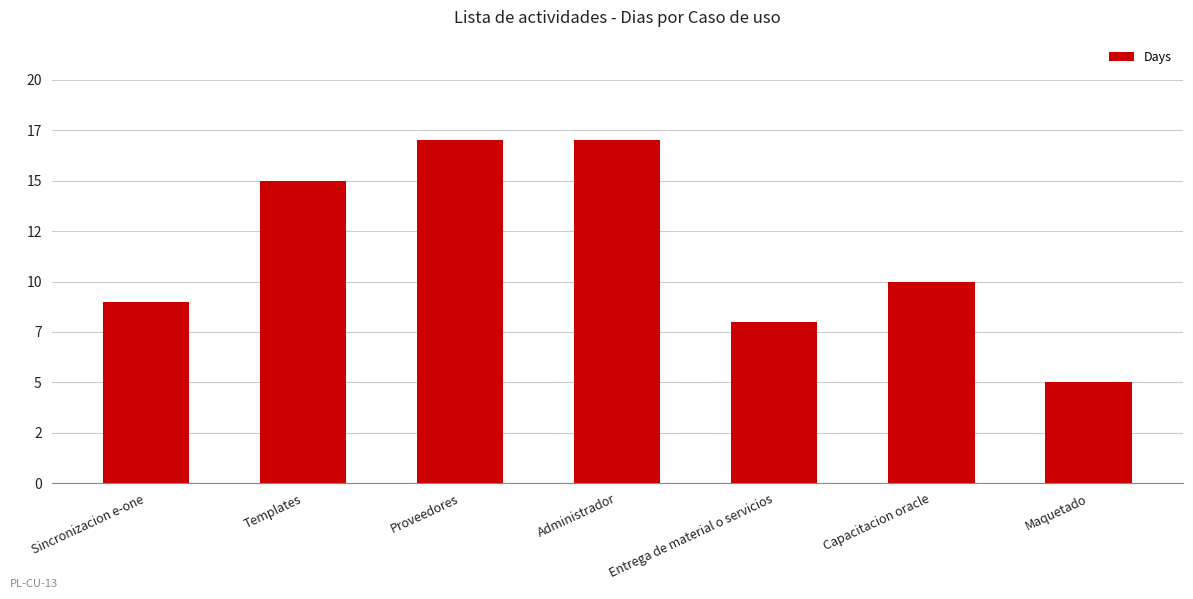

What is the approximate value at Proveedores, to the nearest 5?

15